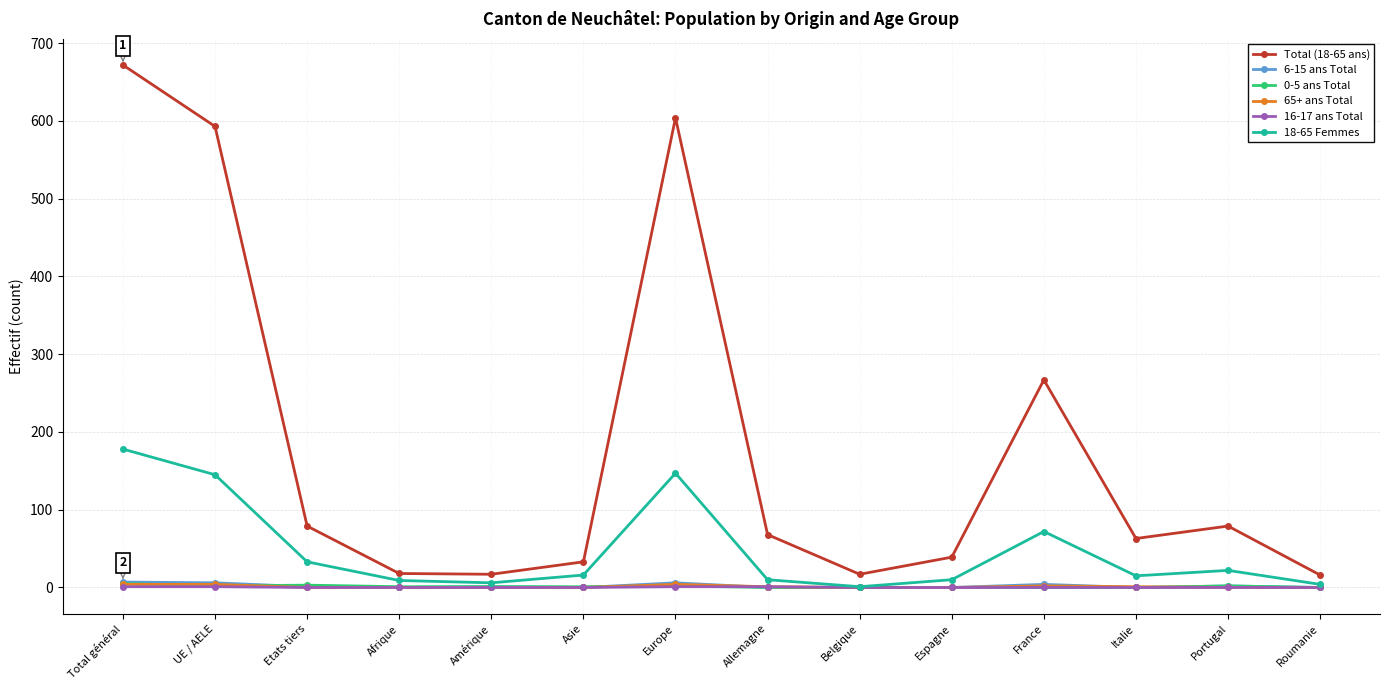

What is the label of the 4th point from the left?

Afrique